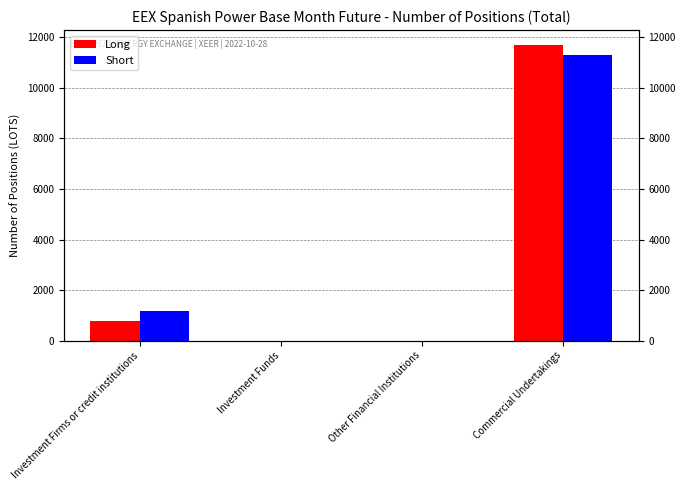

Reading right to left, extract all data points from this chart.

Long: 11701	0	0	776
Short: 11316	0	0	1177